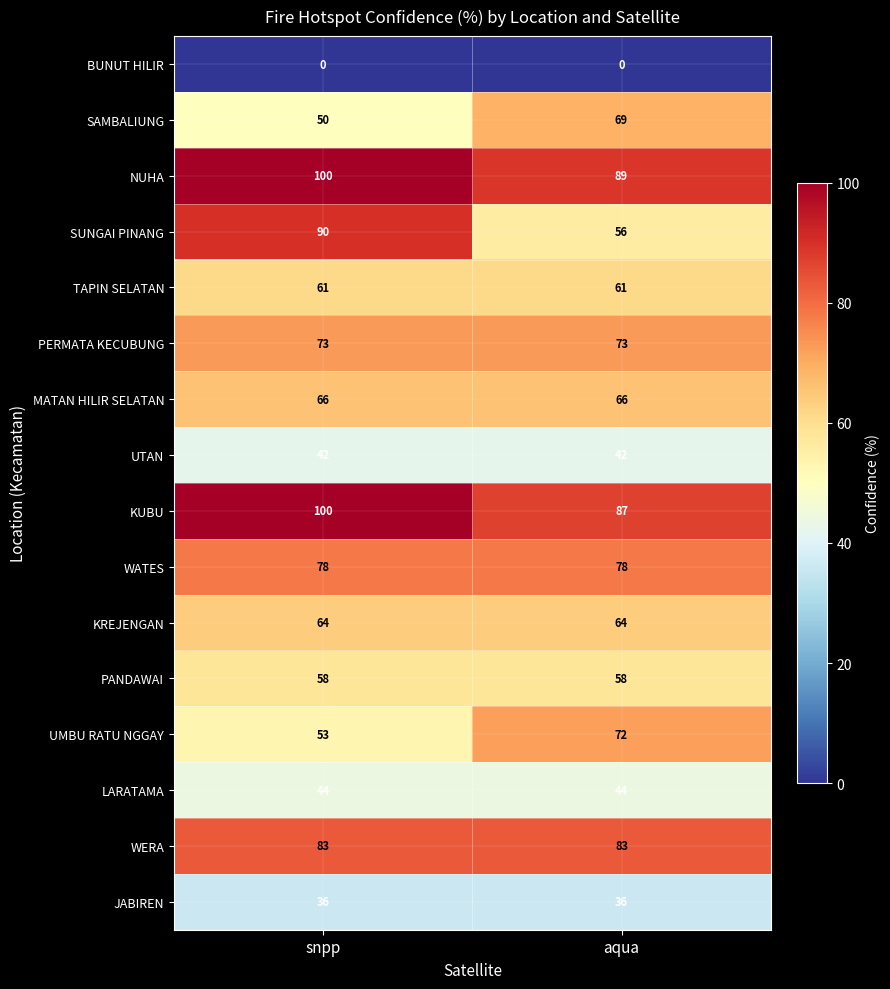

How many data points does each series have?

2